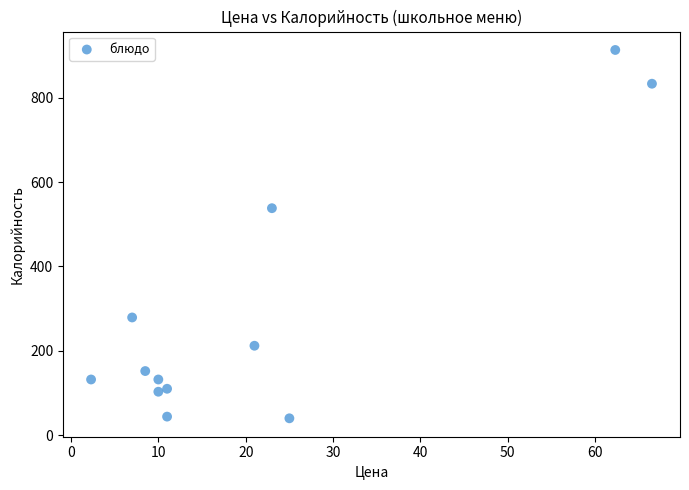

What is the average Y value?

291